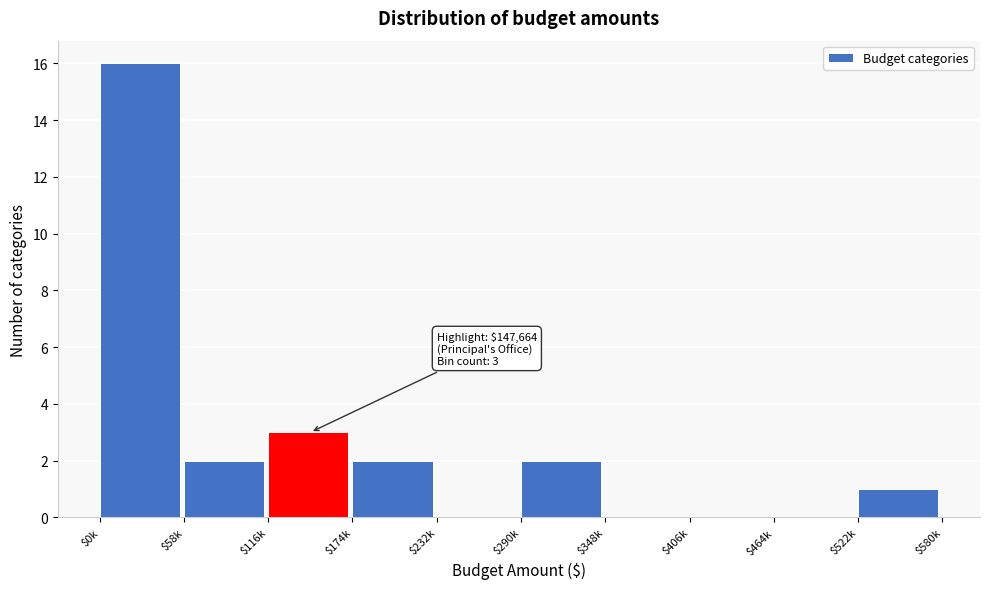

The value at $290k is 4. True or false?

False